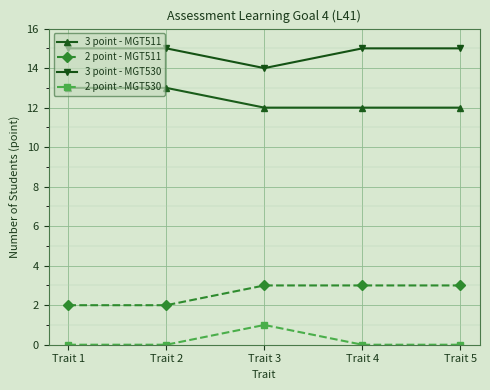

What is the approximate value of 3 point - MGT511 at Trait 5?

12